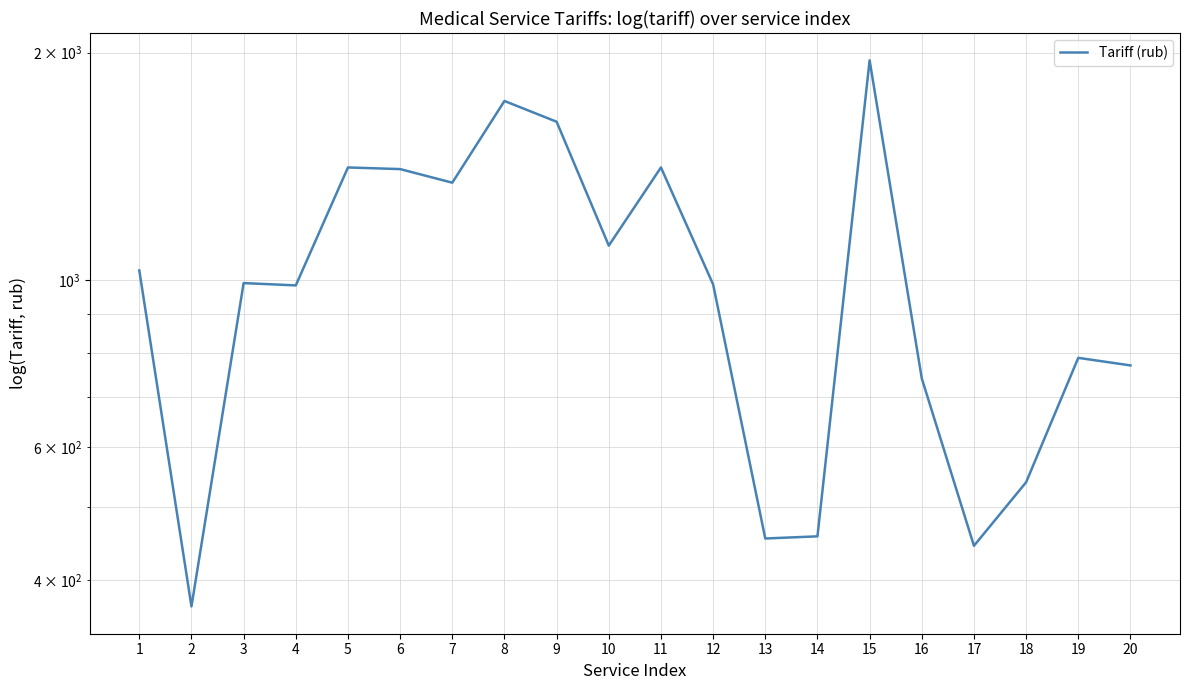

How many lines are shown in the chart?

1